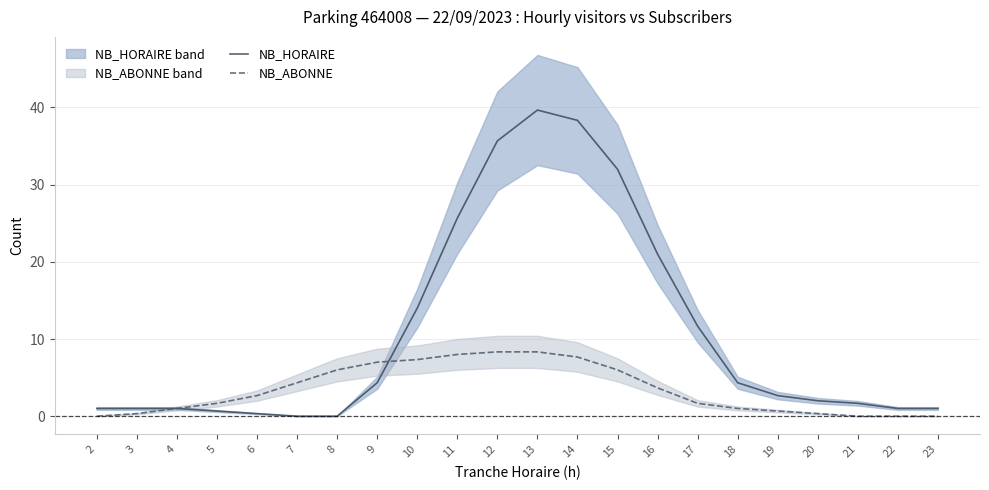

What is the sum of the NB_ABONNE values at 17 and 5?

3.3